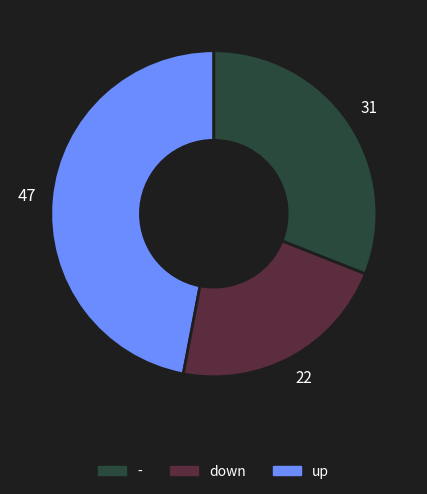

Is there a majority slice in this chart?

No